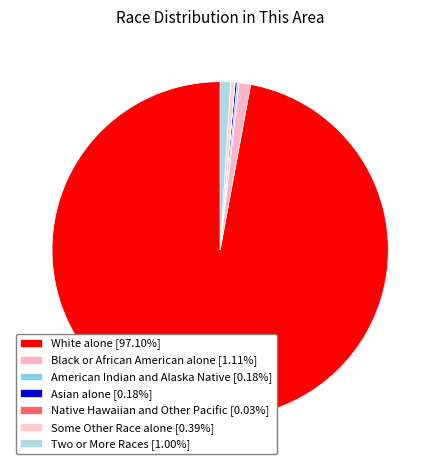

Which category accounts for the majority?

White alone